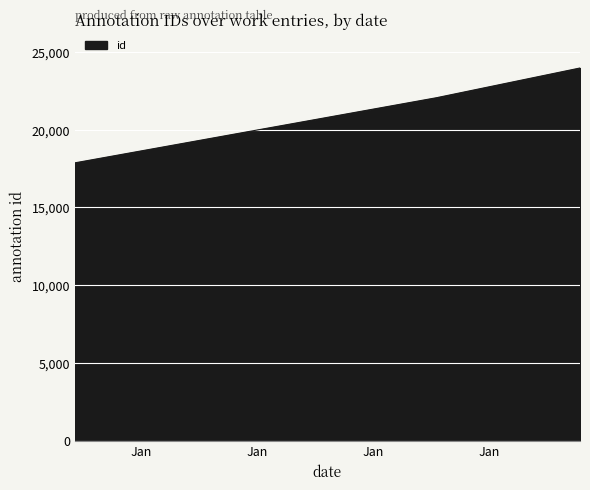

The value at 6714 is 4811. True or false?

False